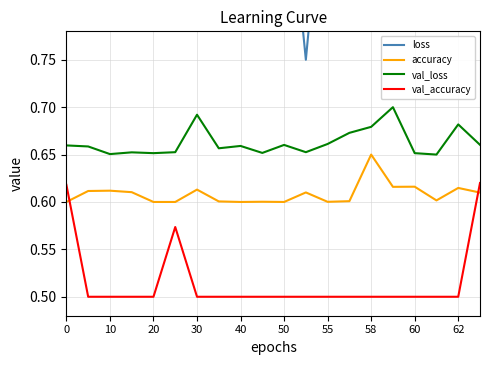

How many series are shown in this chart?

4